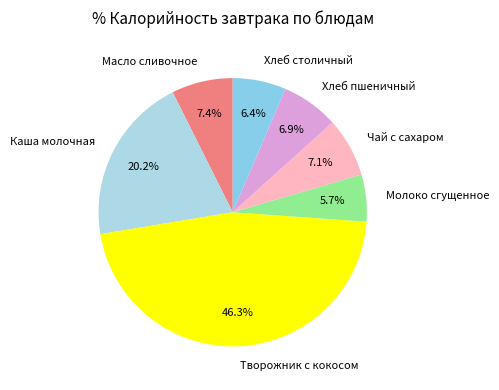

Which slice is the smallest?

Молоко сгущенное